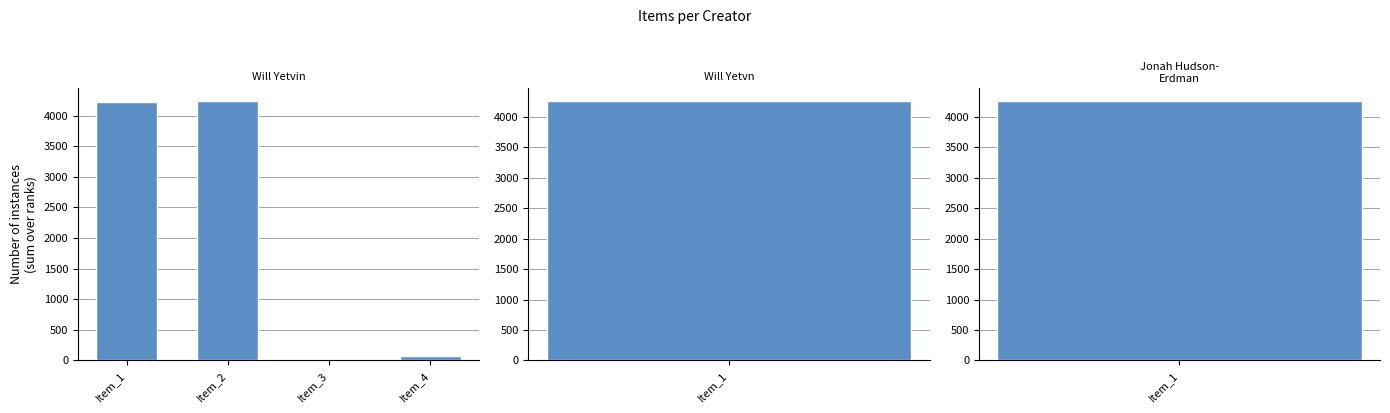

List the labels in order of value, largest first.

Item_2, Item_1, Item_4, Item_3